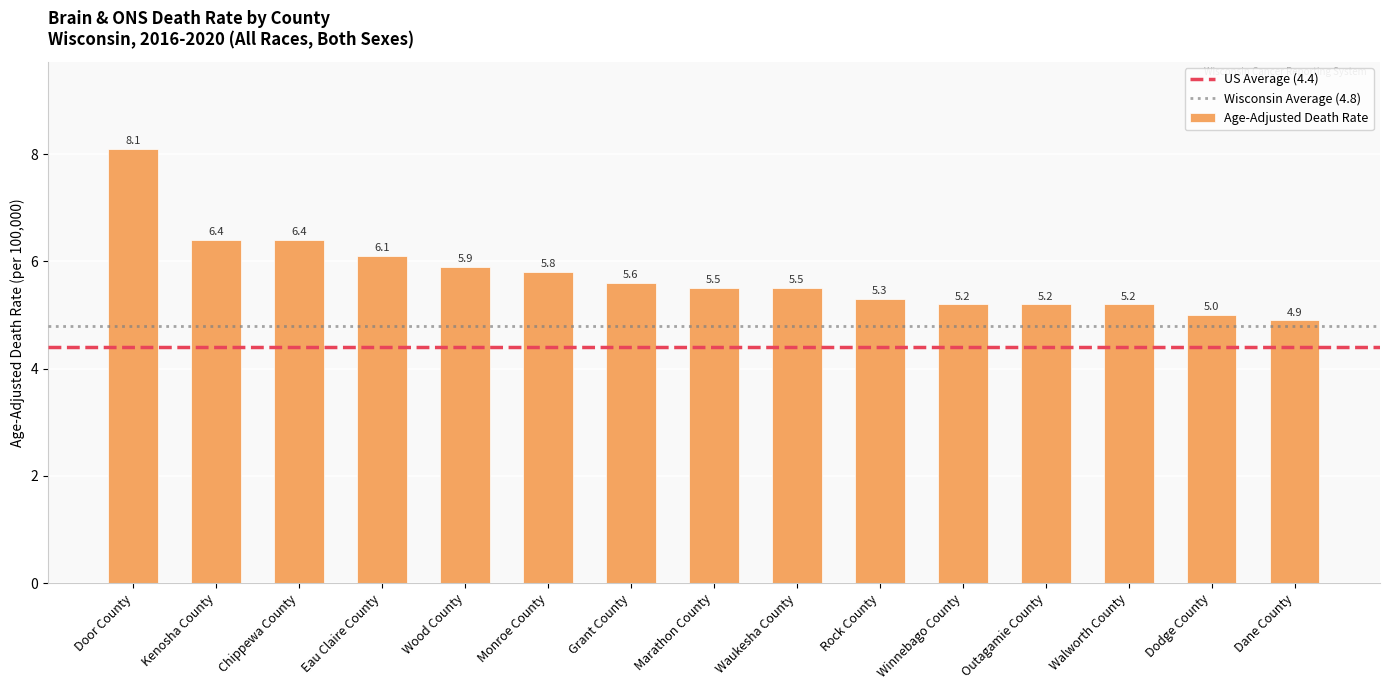

What is the greatest value displayed?

8.1